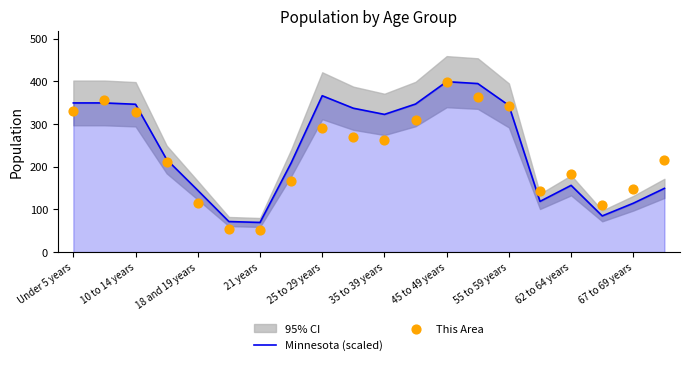

Which series contains the lowest Y value?

This Area